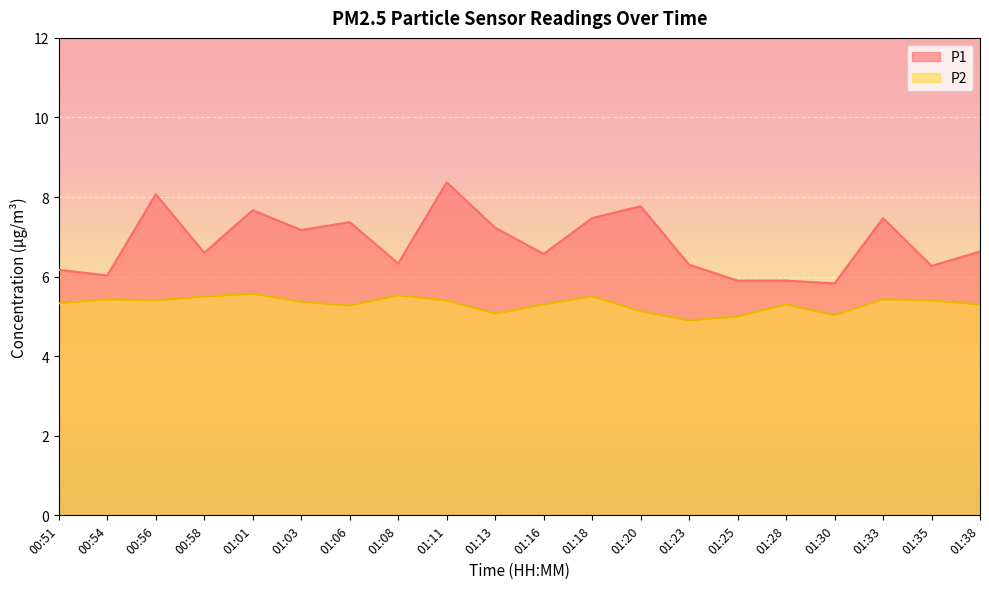

In P2, how many points are lower than both neighbors (excluding endpoints)?

5